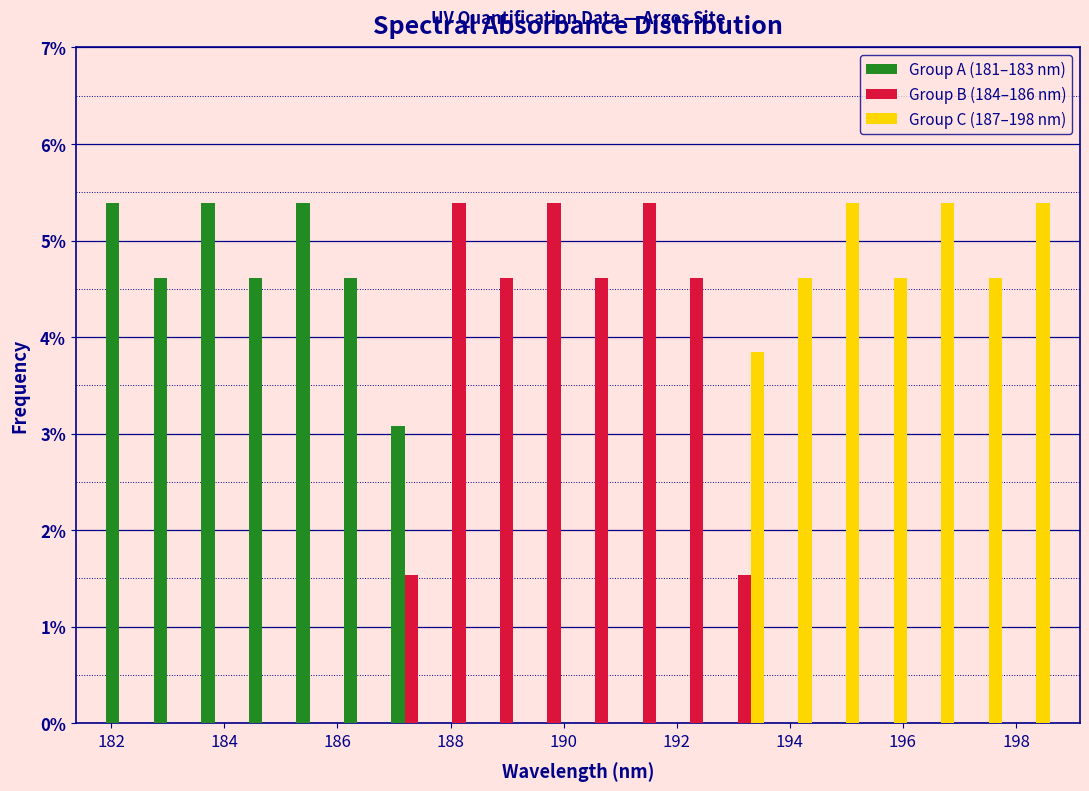

Reading left to right, list every range on the x-axis with the height of the bar of each series over it. Neither the bar edges nor the heights are printed on the chart, so give them approximately, as read against the axes.

181.8 to 182.6: Group A (181–183 nm)=5.4	Group B (184–186 nm)=0	Group C (187–198 nm)=0
182.6 to 183.6: Group A (181–183 nm)=4.6	Group B (184–186 nm)=0	Group C (187–198 nm)=0
183.6 to 184.4: Group A (181–183 nm)=5.4	Group B (184–186 nm)=0	Group C (187–198 nm)=0
184.4 to 185.2: Group A (181–183 nm)=4.6	Group B (184–186 nm)=0	Group C (187–198 nm)=0
185.2 to 186.0: Group A (181–183 nm)=5.4	Group B (184–186 nm)=0	Group C (187–198 nm)=0
186.0 to 186.8: Group A (181–183 nm)=4.6	Group B (184–186 nm)=0	Group C (187–198 nm)=0
186.8 to 187.8: Group A (181–183 nm)=3.1	Group B (184–186 nm)=1.5	Group C (187–198 nm)=0
187.8 to 188.6: Group A (181–183 nm)=0	Group B (184–186 nm)=5.4	Group C (187–198 nm)=0
188.6 to 189.4: Group A (181–183 nm)=0	Group B (184–186 nm)=4.6	Group C (187–198 nm)=0
189.4 to 190.2: Group A (181–183 nm)=0	Group B (184–186 nm)=5.4	Group C (187–198 nm)=0
190.2 to 191.0: Group A (181–183 nm)=0	Group B (184–186 nm)=4.6	Group C (187–198 nm)=0
191.0 to 192.0: Group A (181–183 nm)=0	Group B (184–186 nm)=5.4	Group C (187–198 nm)=0
192.0 to 192.8: Group A (181–183 nm)=0	Group B (184–186 nm)=4.6	Group C (187–198 nm)=0
192.8 to 193.6: Group A (181–183 nm)=0	Group B (184–186 nm)=1.5	Group C (187–198 nm)=3.8
193.6 to 194.4: Group A (181–183 nm)=0	Group B (184–186 nm)=0	Group C (187–198 nm)=4.6
194.4 to 195.2: Group A (181–183 nm)=0	Group B (184–186 nm)=0	Group C (187–198 nm)=5.4
195.2 to 196.2: Group A (181–183 nm)=0	Group B (184–186 nm)=0	Group C (187–198 nm)=4.6
196.2 to 197.0: Group A (181–183 nm)=0	Group B (184–186 nm)=0	Group C (187–198 nm)=5.4
197.0 to 197.8: Group A (181–183 nm)=0	Group B (184–186 nm)=0	Group C (187–198 nm)=4.6
197.8 to 198.6: Group A (181–183 nm)=0	Group B (184–186 nm)=0	Group C (187–198 nm)=5.4